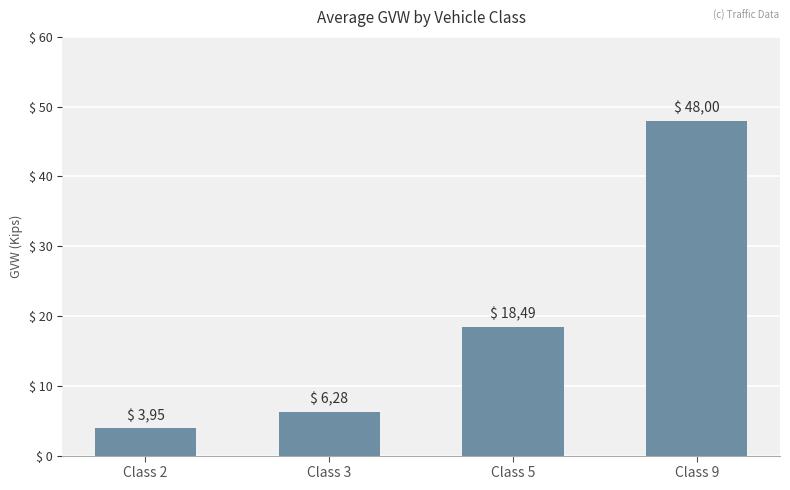

Rank the categories by value from highest to lowest.

Class 9, Class 5, Class 3, Class 2